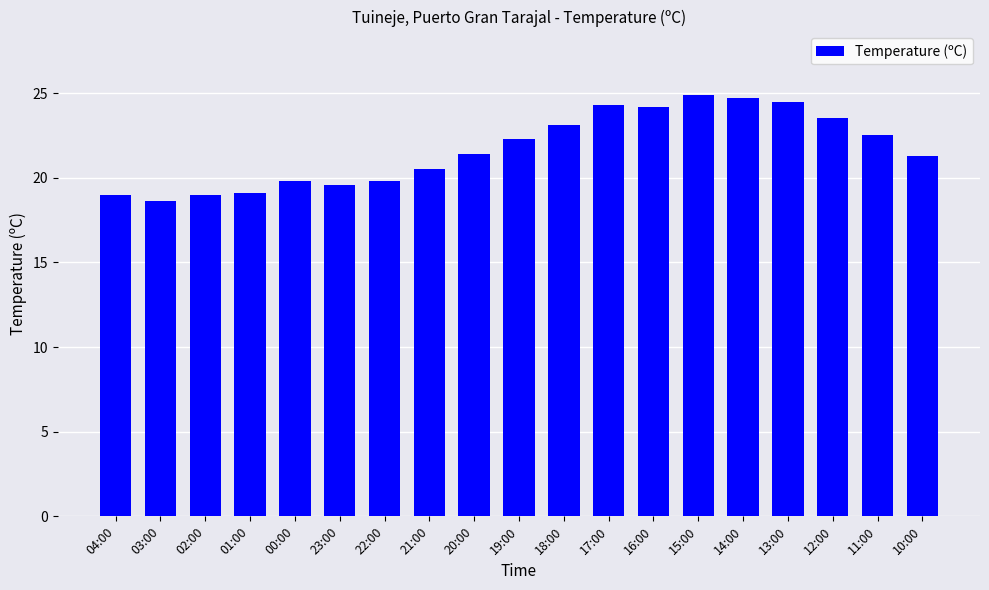

What is the change in value from 03:00 to 19:00?

+3.7